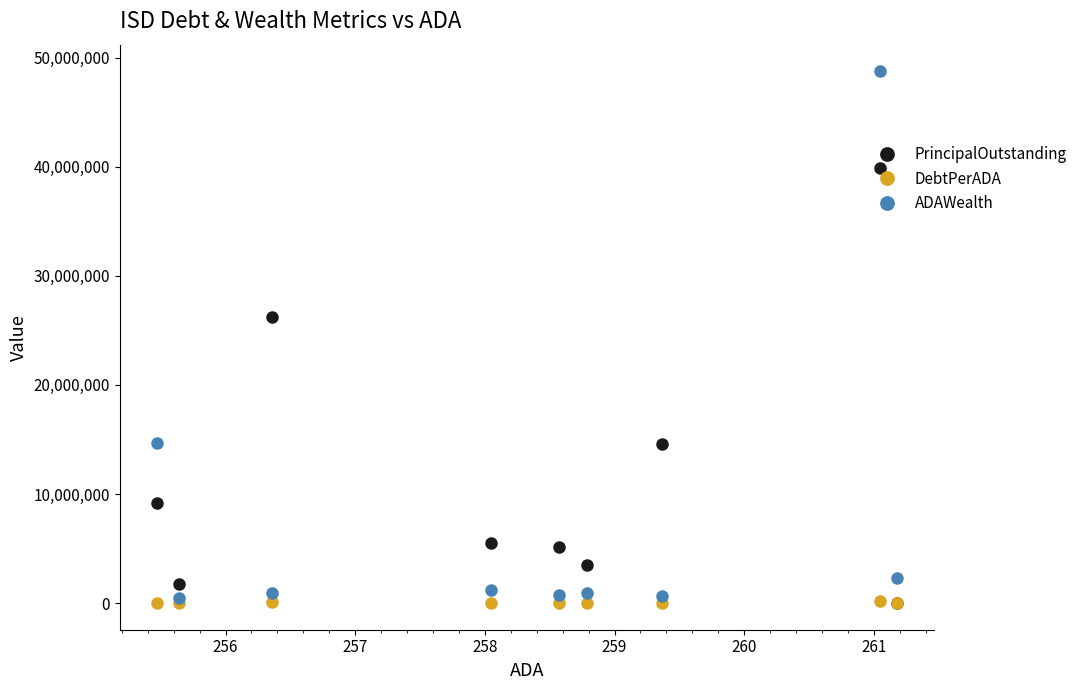

List the series in order of their overall mean, highest first.

PrincipalOutstanding, ADAWealth, DebtPerADA